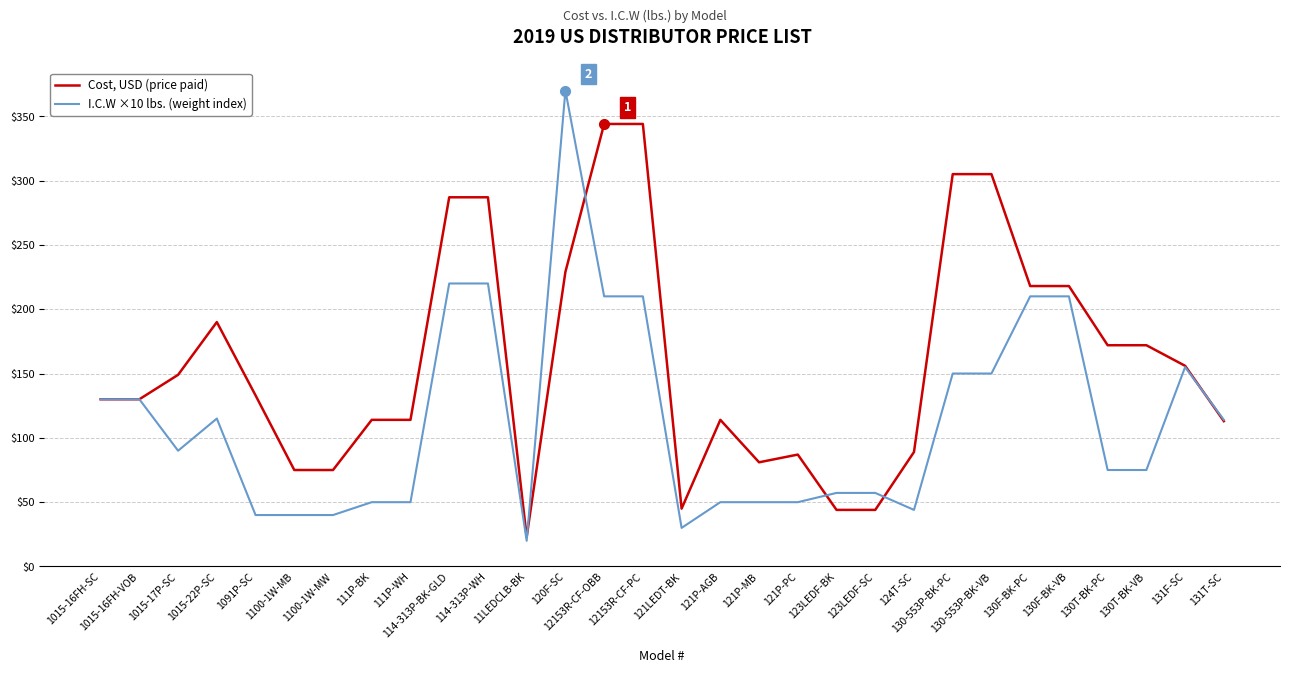

Which series has the widest spread of values?

I.C.W ×10 lbs. (weight index)